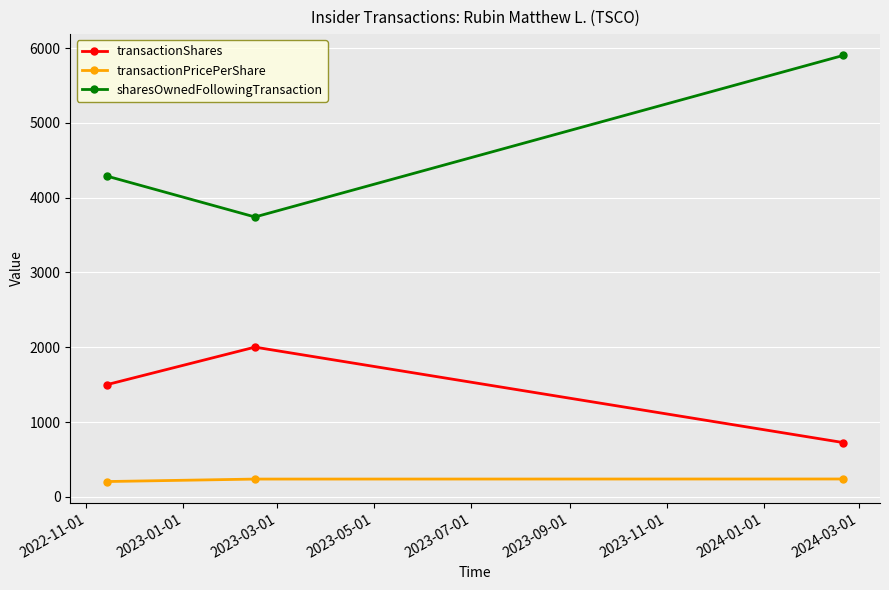

Count the transactionShares values in the range 725 to 2001.

3